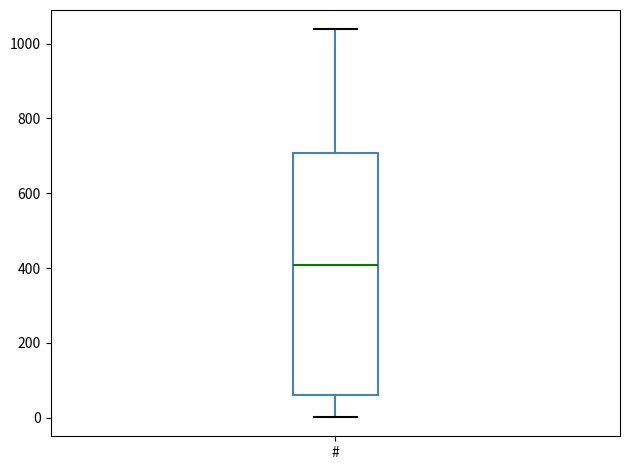

Where does the lower whisker of the box for # end on the y-axis? The values are not printed on the chart, so give them approximately, as read against the axis.

0